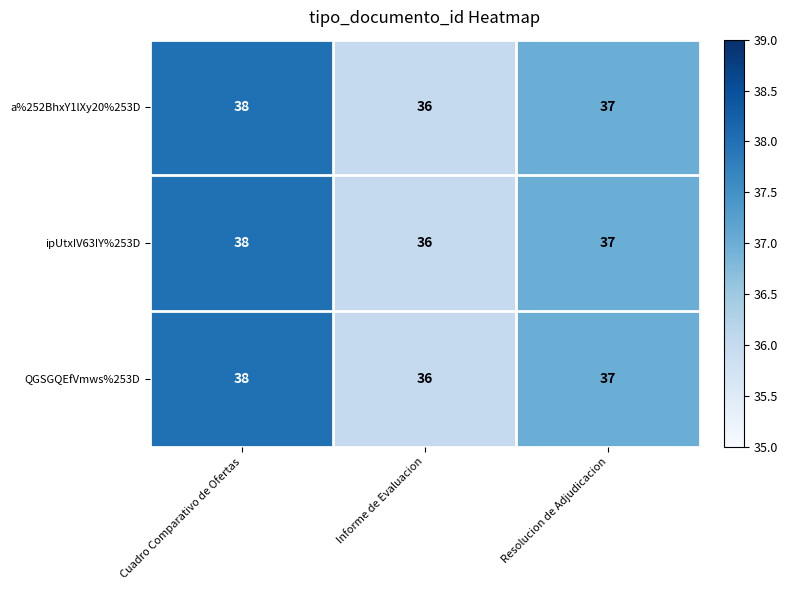

List the labels in order of QGSGQEfVmws%253D value, largest first.

Cuadro Comparativo de Ofertas, Resolucion de Adjudicacion, Informe de Evaluacion